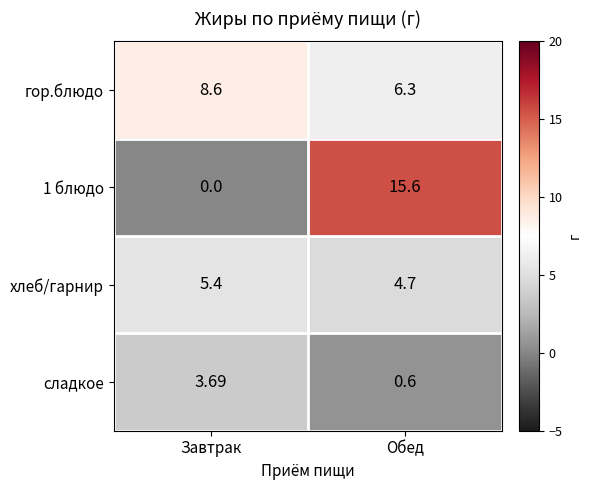

Which series has the largest range (max minus min)?

1 блюдо